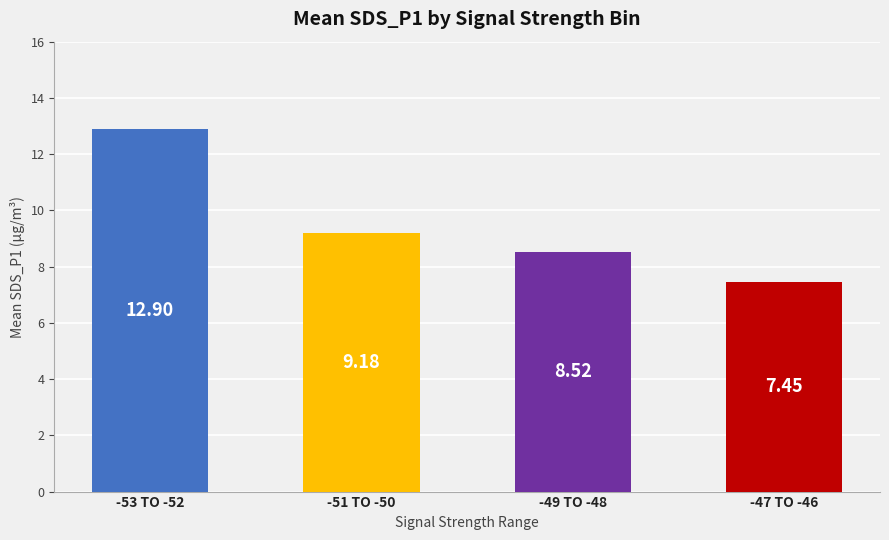

The chart shows a value of 4.1 at -49 TO -48. True or false?

False